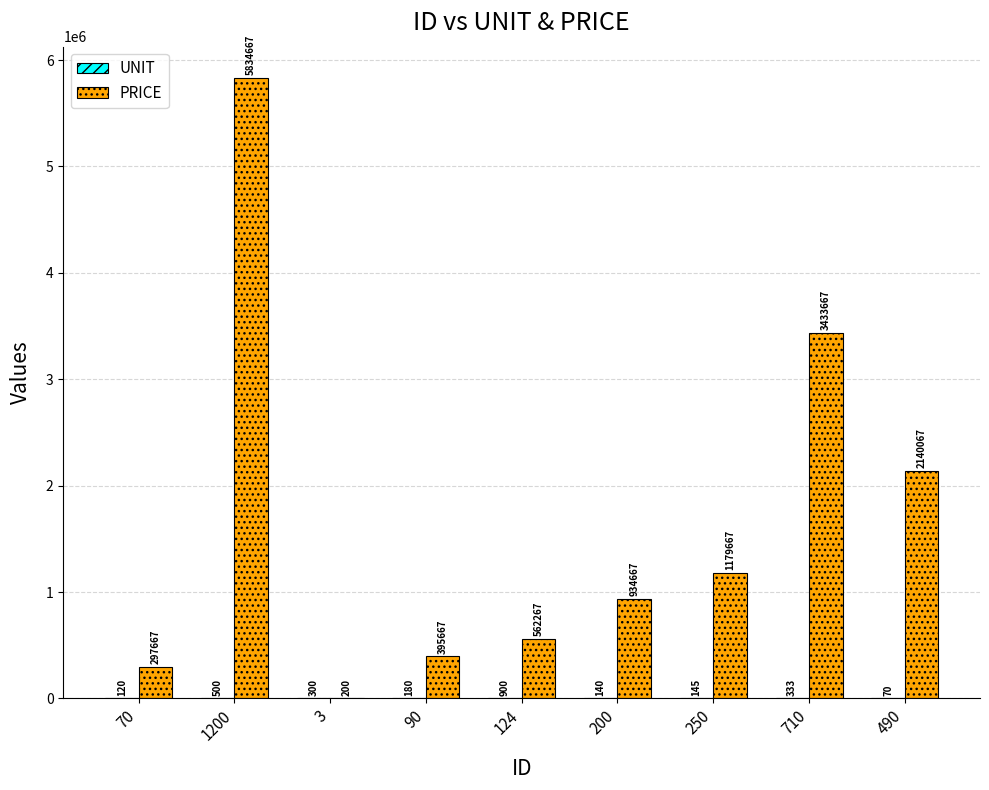

What is the greatest value displayed?

5834666.7